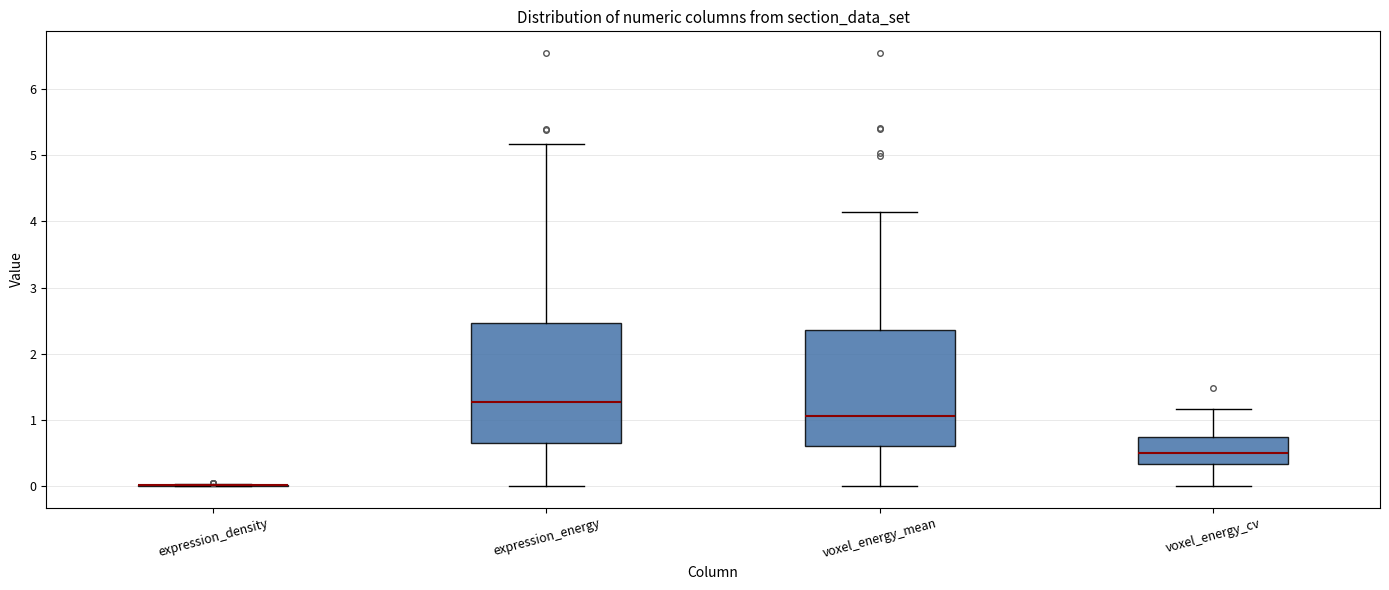

Reading left to right, read every box against the y-axis: the position of its median line, the range the box covers, and the ends of its whiskers. The values are not printed on the chart, so give them approximately, as read against the axis.

expression_density: box collapsed to a line at 0.0, whiskers 0.0 to 0.0
expression_energy: median 1.3, box 0.7 to 2.5, whiskers 0.0 to 5.2
voxel_energy_mean: median 1.1, box 0.6 to 2.4, whiskers 0.0 to 4.1
voxel_energy_cv: median 0.5, box 0.3 to 0.7, whiskers 0.0 to 1.2